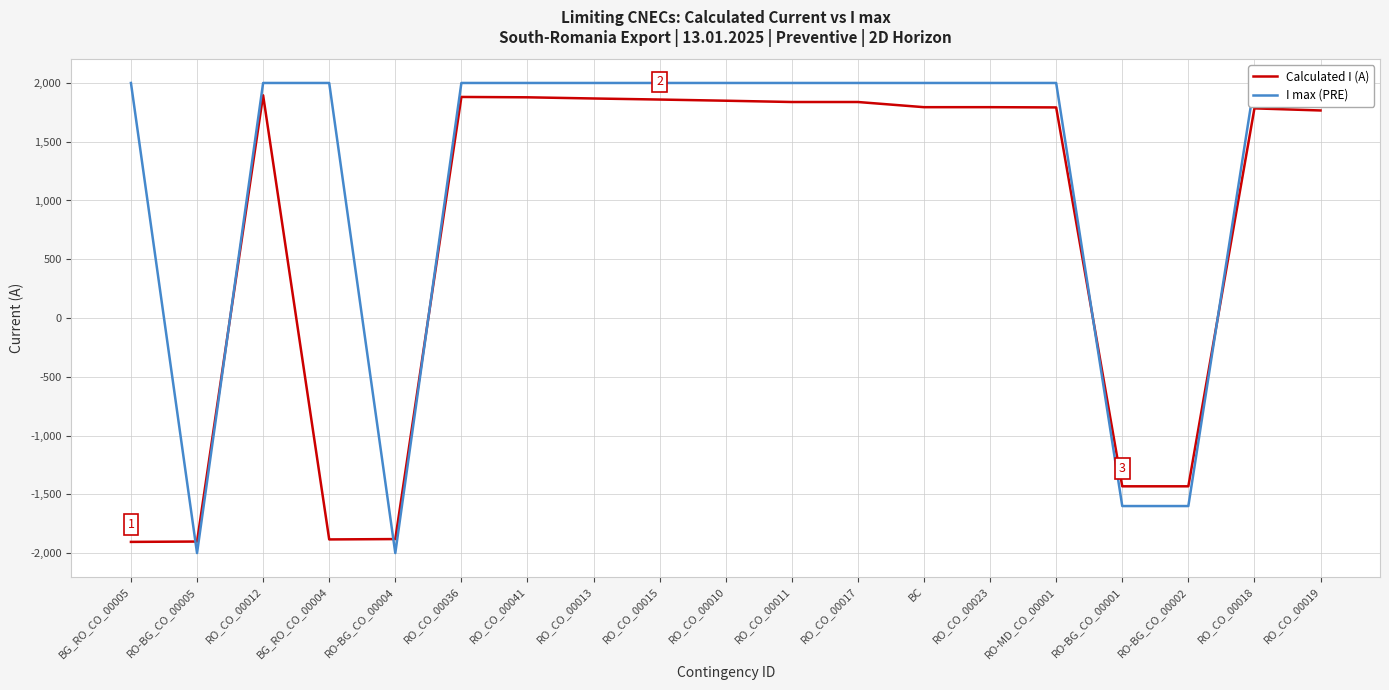

Which has a higher value, RO-BG_CO_00001 or RO-BG_CO_00005?

RO-BG_CO_00001